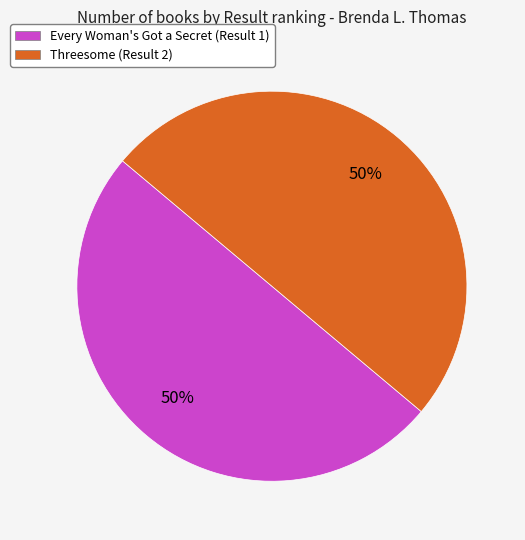

To the nearest percent, what is the average slice percentage?

50%